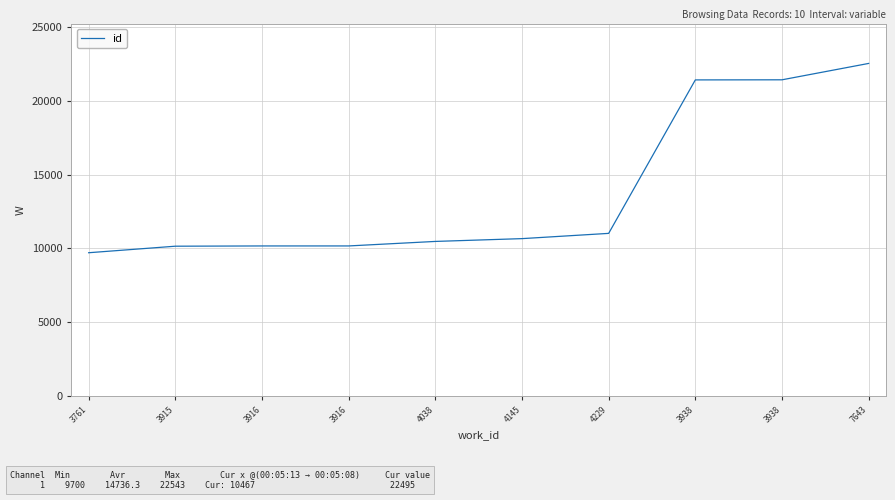

Reading left to right, list all the values displayed in this chart.

9700	10143	10160	10161	10467	10657	11013	21425	21432	22543